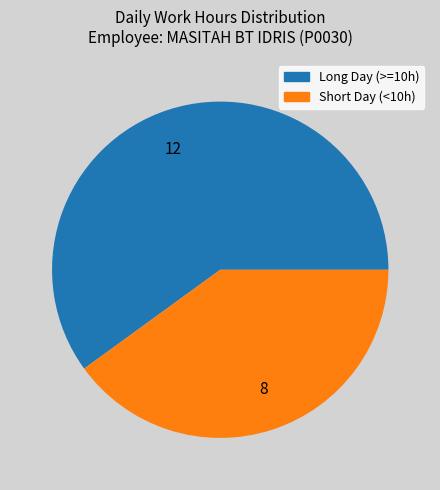

Count the number of slices in the pie.

2